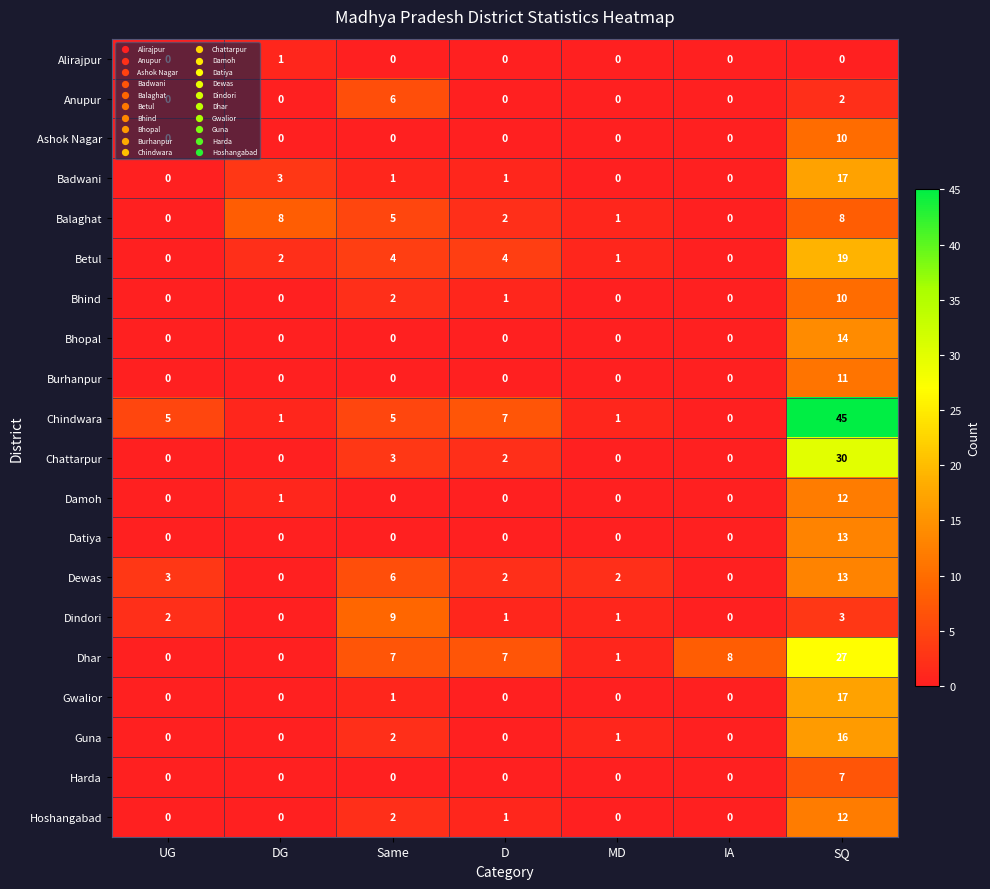

At which category is the sum across all series the highest?

SQ